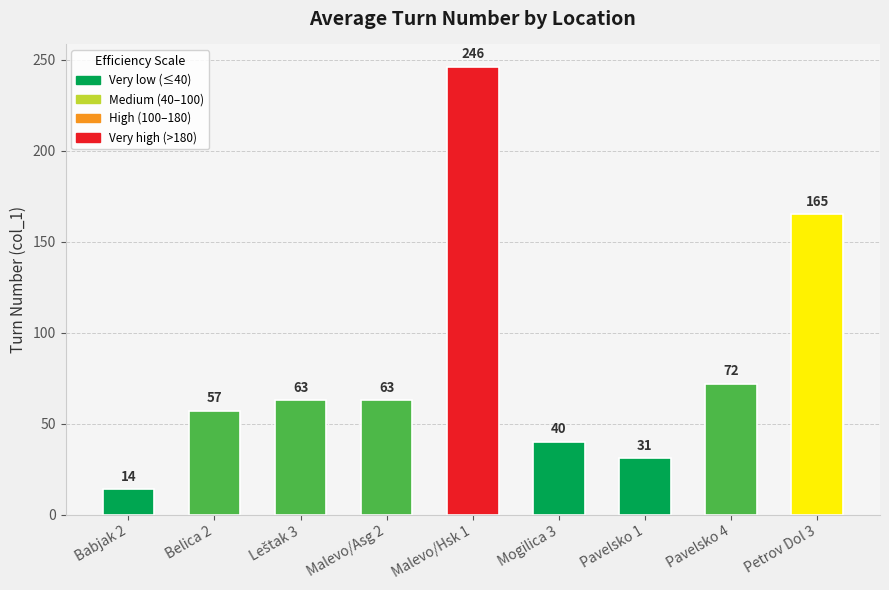

Which label corresponds to the smallest value in the chart?

Babjak 2